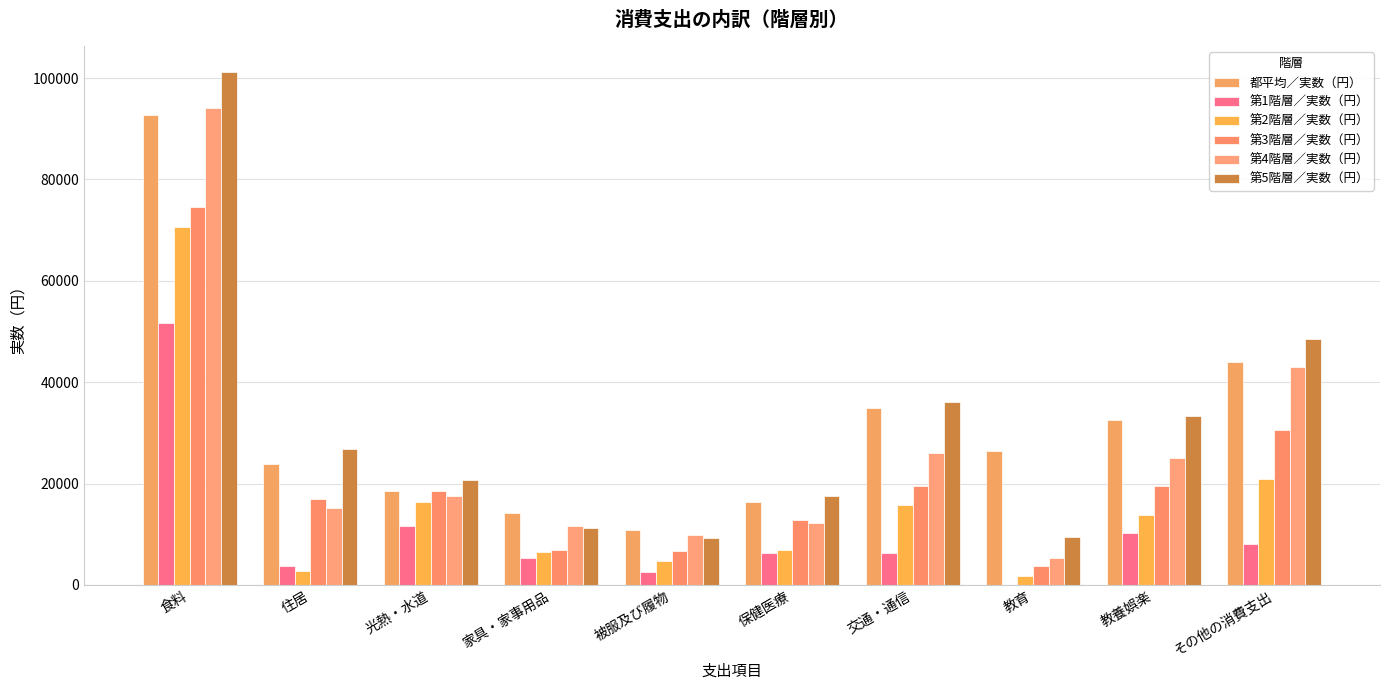

At which label does 第3階層／実数（円） reach its peak?

食料